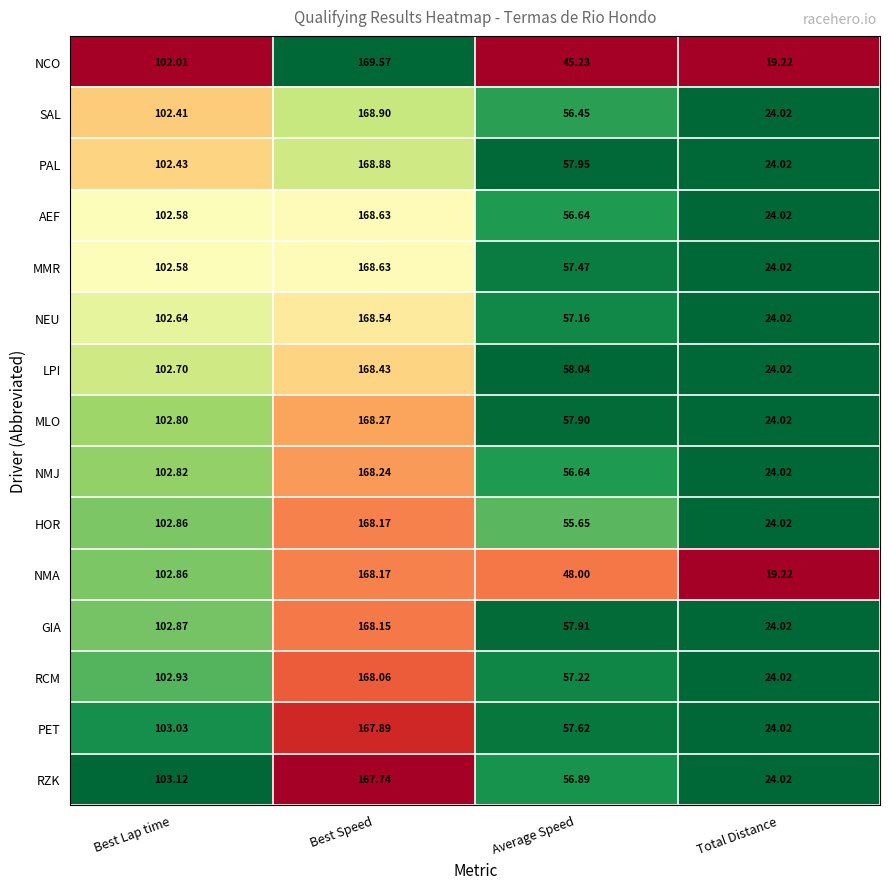

Which label corresponds to the largest value in the chart?

Best Speed